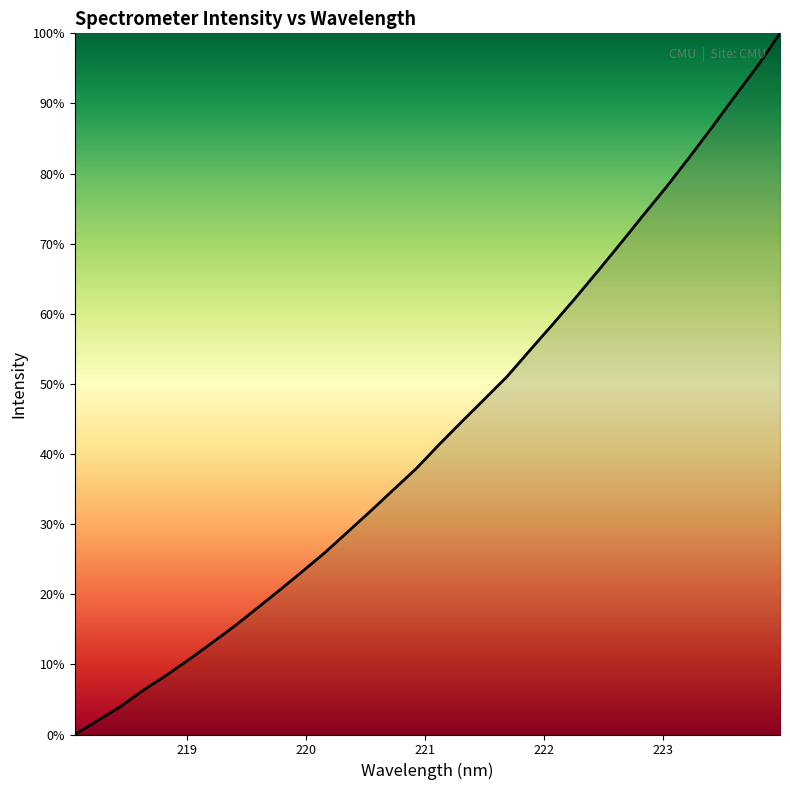

What is the difference between the maximum and minimum values?

100.0